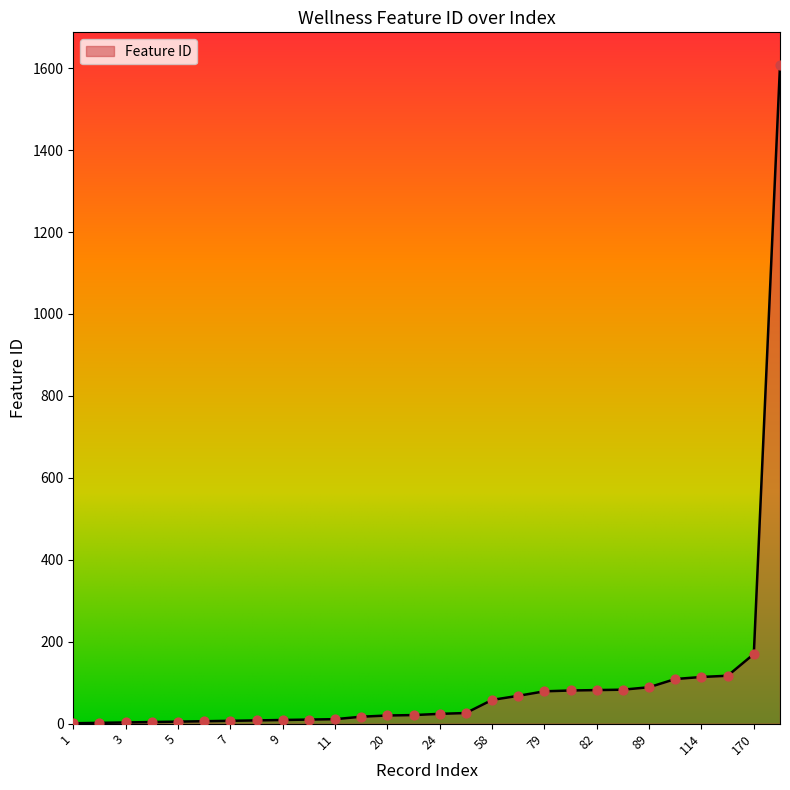

What is the greatest value displayed?

1607